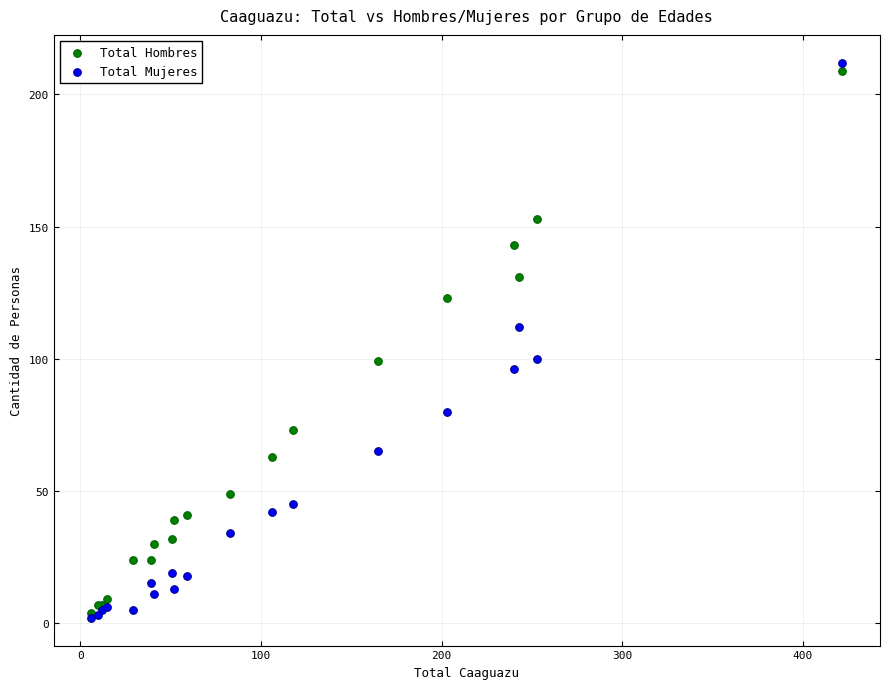

What are all the series names shown in the legend?

Total Hombres, Total Mujeres